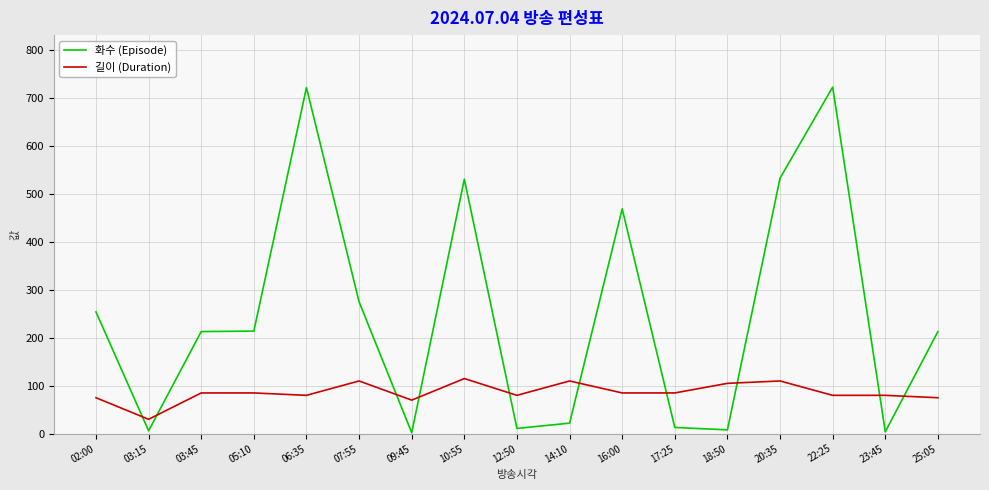

True or false: 화수 (Episode) has more than 0 interior local peaks.

True